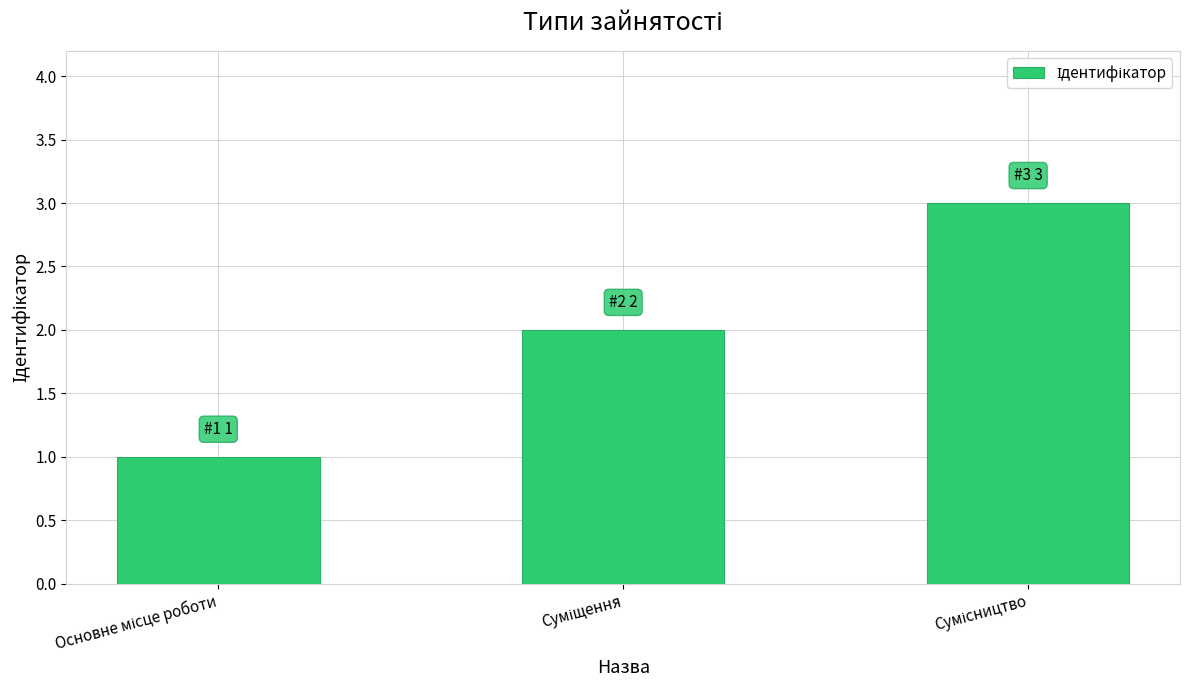

What is the maximum value shown in the chart?

3